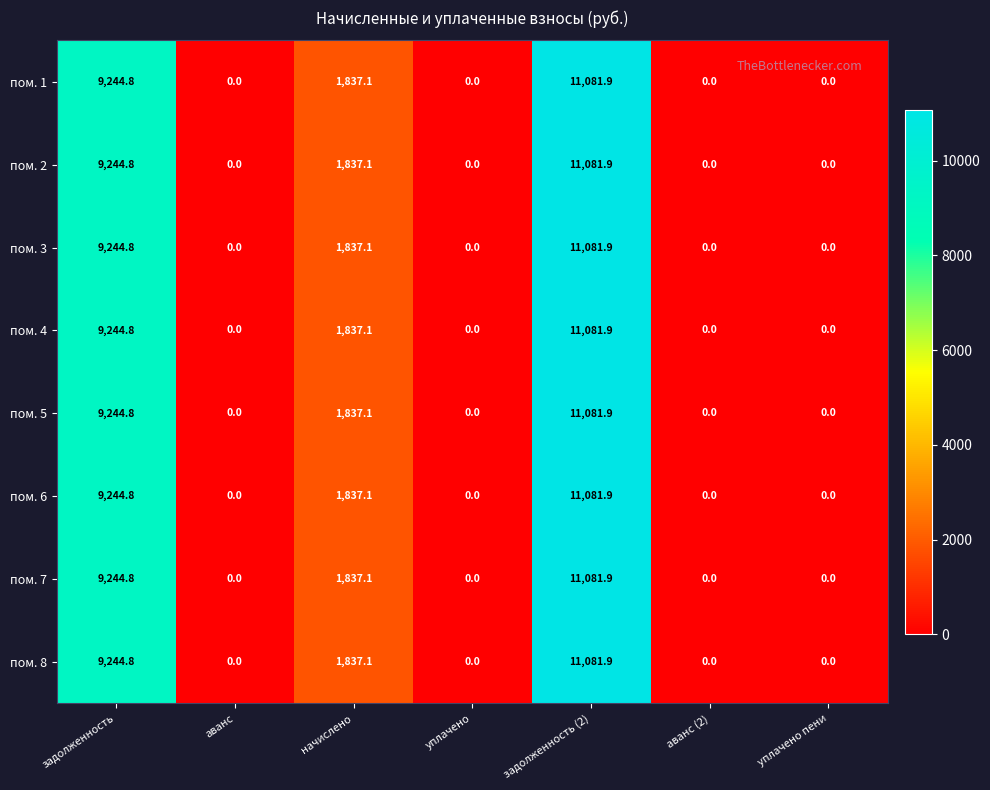

Is the value of пом. 8 at задолженность (2) greater than the value of пом. 3 at начислено?

Yes